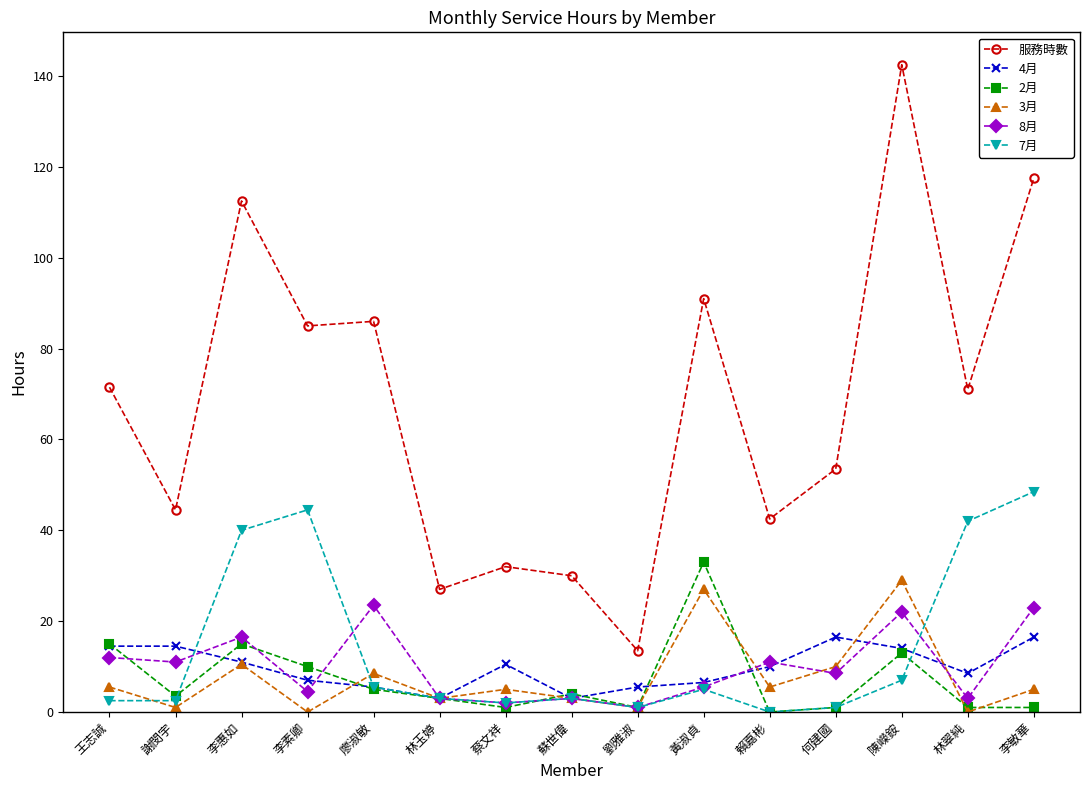

How many distinct data groups are displayed?

6